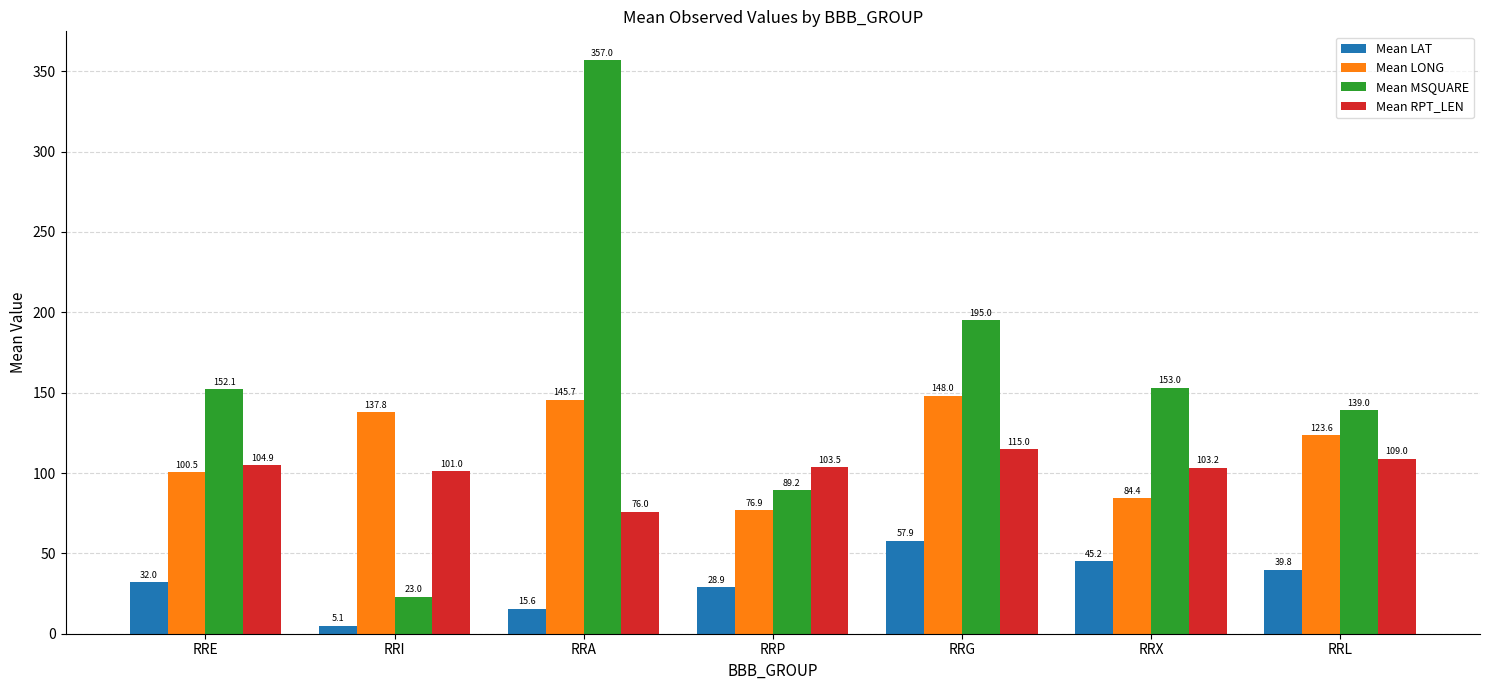

What is the sum of the Mean RPT_LEN values at RRA and RRI?

177.0